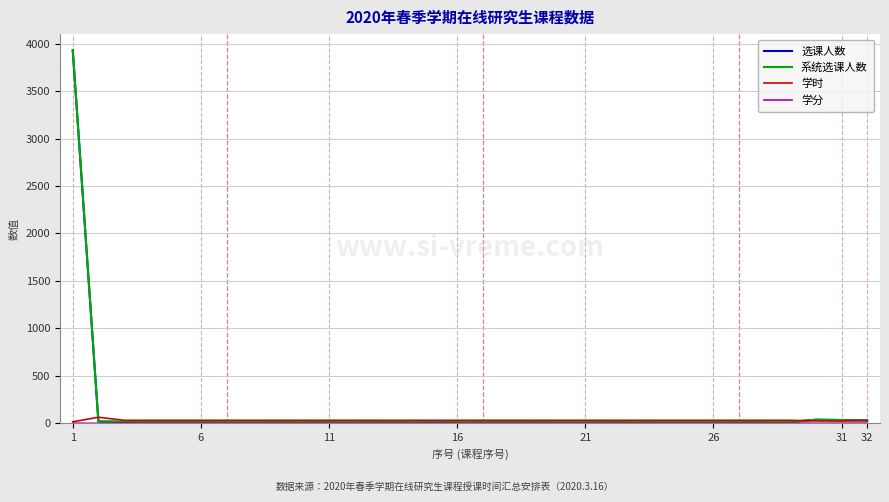

True or false: 系统选课人数 has more than 0 points higher than both neighbors.

True